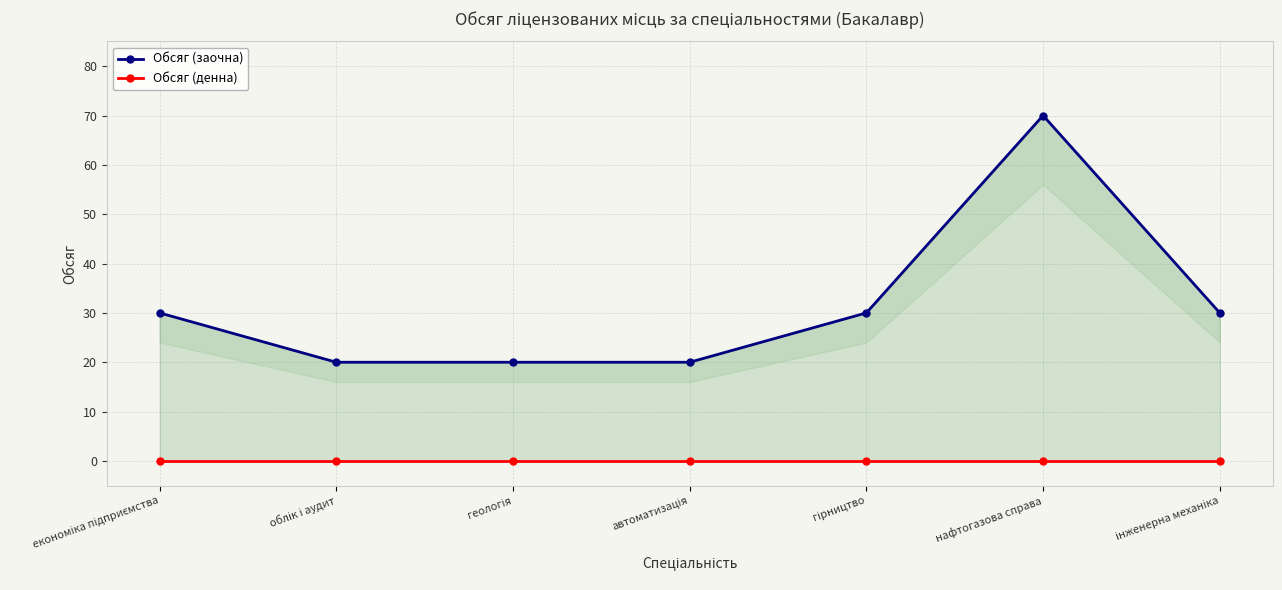

Where is Обсяг (заочна) nearest to the value 45?

економіка підприємства